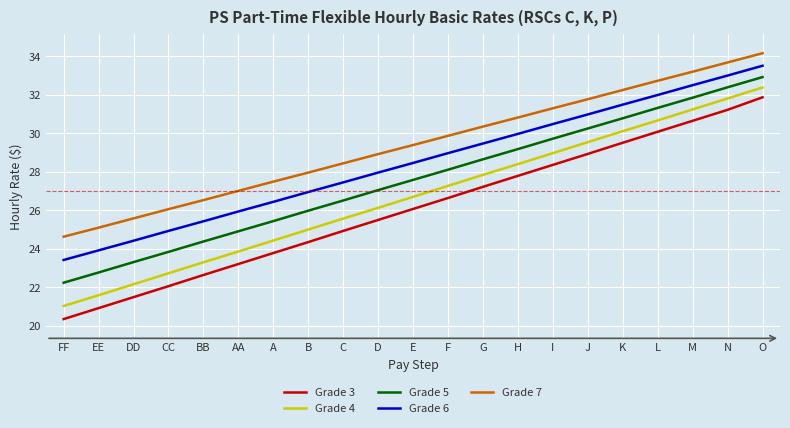

True or false: Grade 4 and Grade 5 cross at least once.

False